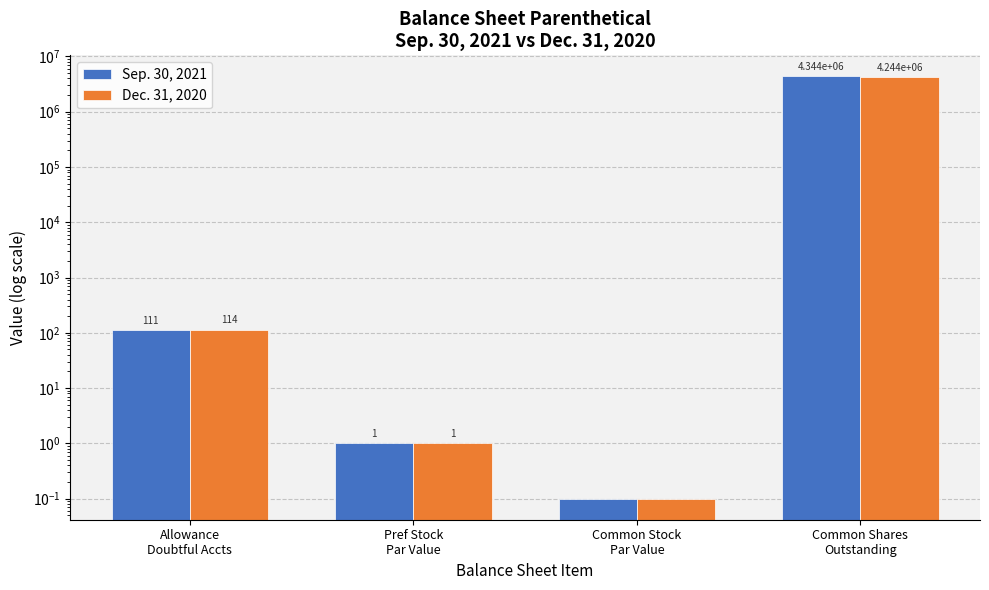

At which category is the sum across all series the highest?

Common Shares
Outstanding